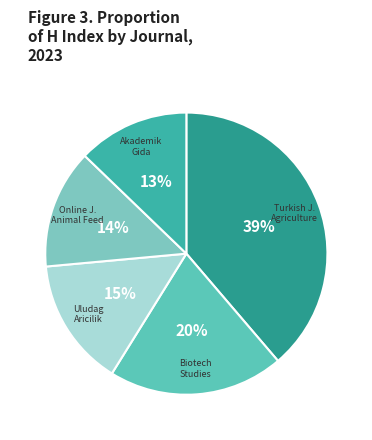

Is it true that Uludag Aricilik is 26% of the pie?

False